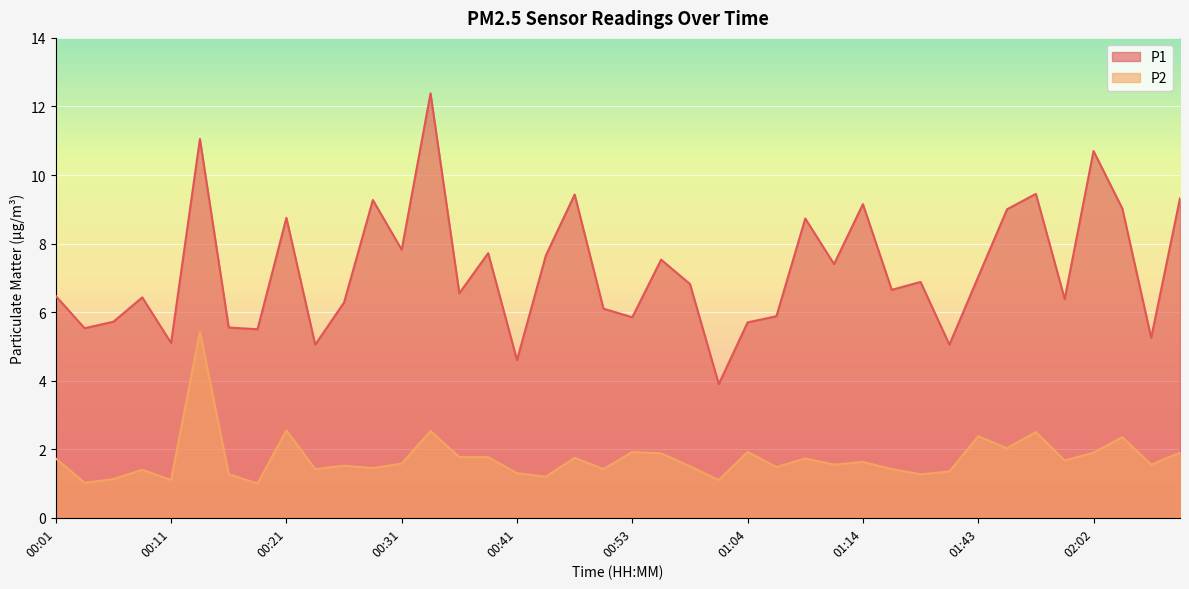

What is the label of the 12th point from the right?

01:14